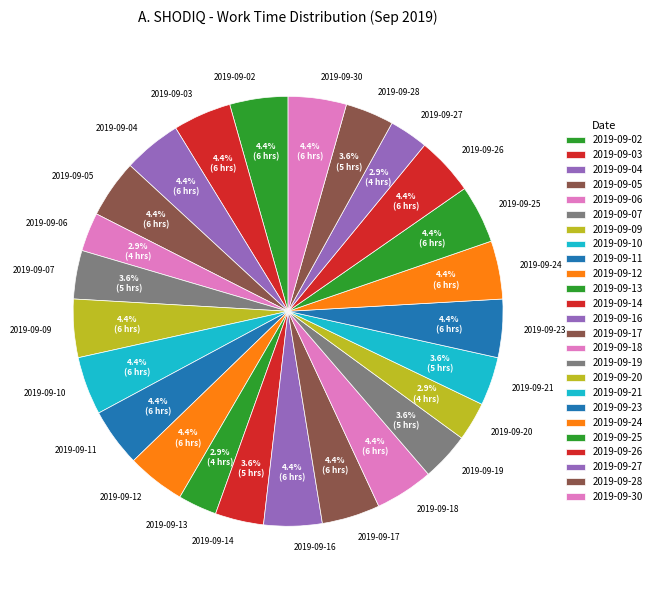

To the nearest percent, what is the average slice percentage?

4%